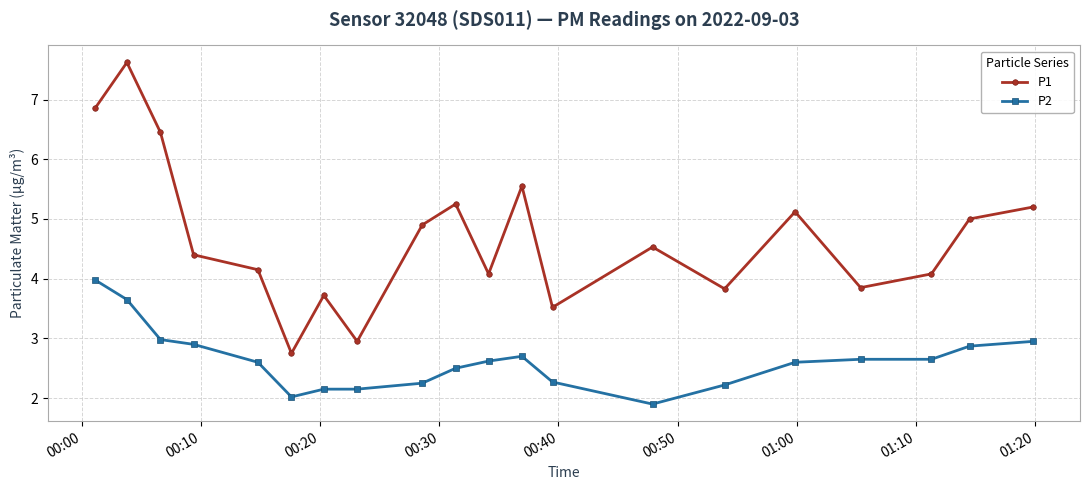

How many values in the P1 series exceed 4?

14